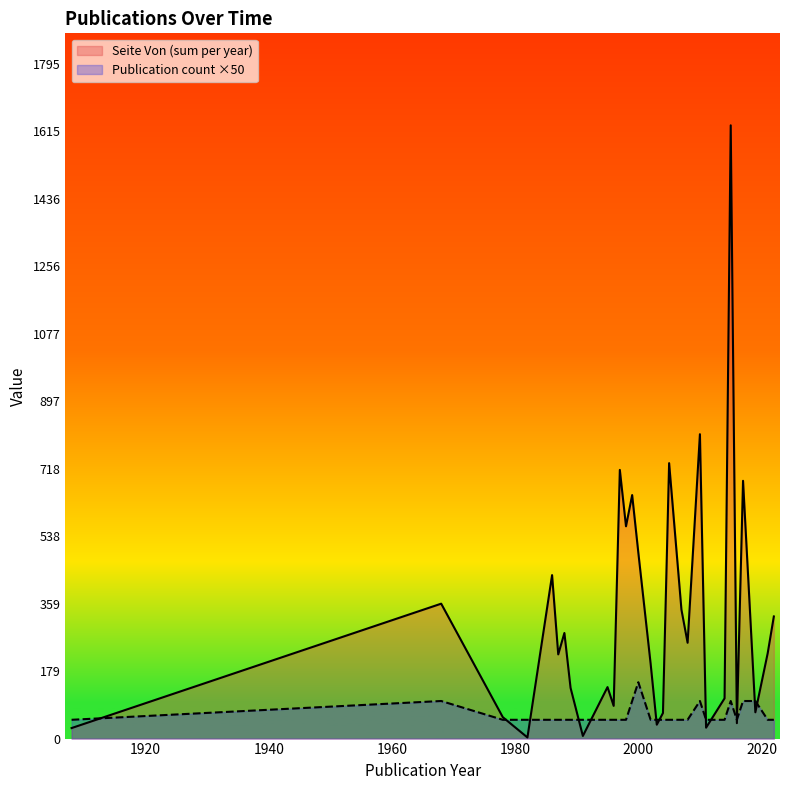

Which series has the largest total across all categories?

Seite Von (sum per year)